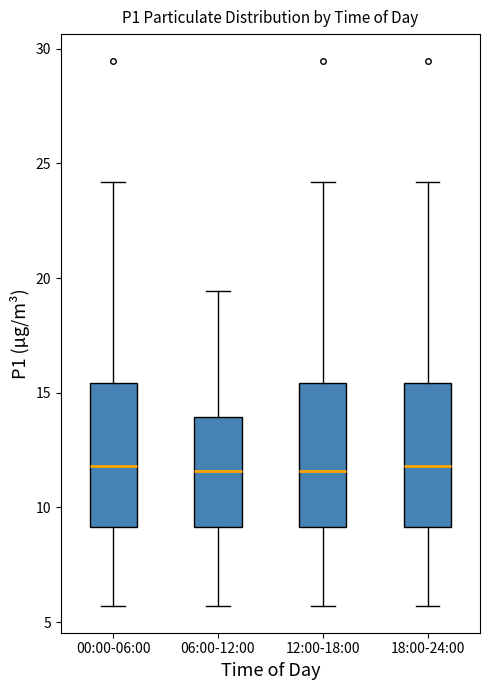

Reading left to right, transcribe this box plot: for each box, give where its median line is, the range the box spans, and where its two whiskers end, as read against the y-axis. The values are not printed on the chart, so give them approximately, as read against the axis.

00:00-06:00: median 12.0, box 9.0 to 15.5, whiskers 5.5 to 24.0
06:00-12:00: median 11.5, box 9.0 to 14.0, whiskers 5.5 to 19.5
12:00-18:00: median 11.5, box 9.0 to 15.5, whiskers 5.5 to 24.0
18:00-24:00: median 12.0, box 9.0 to 15.5, whiskers 5.5 to 24.0